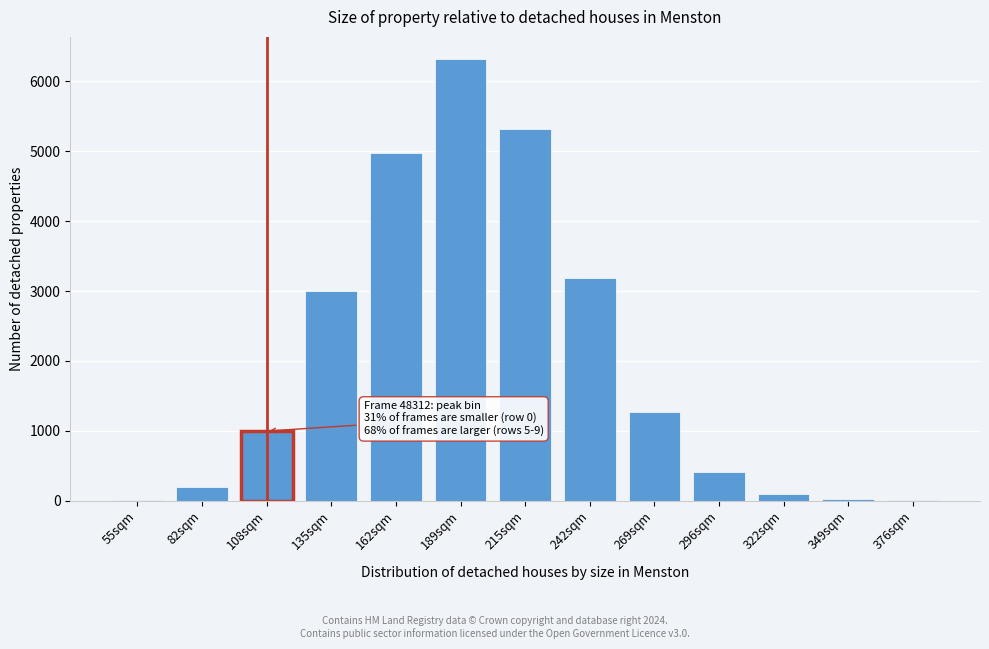

Which category has the highest value across all series?

189sqm